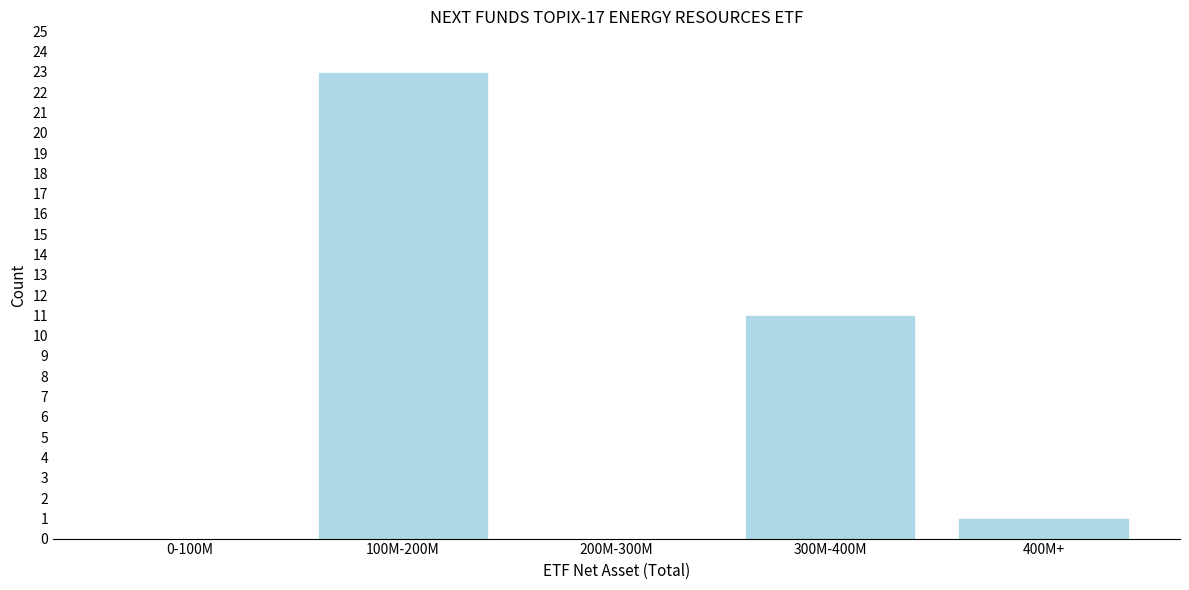

Reading left to right, transcribe all the data shown in this chart.

0-100M=0	100M-200M=23	200M-300M=0	300M-400M=11	400M+=1